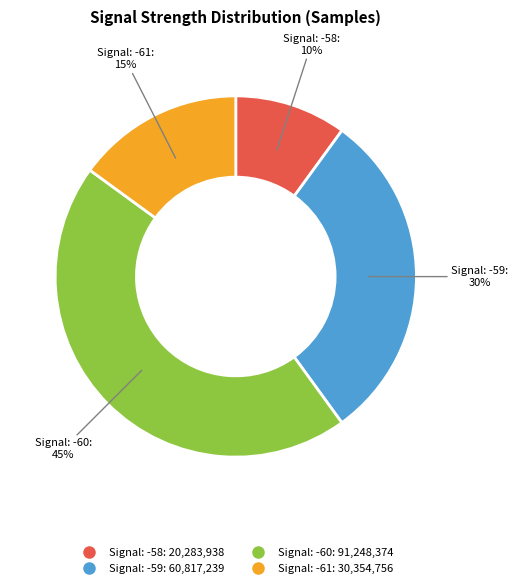

To the nearest percent, what is the difference between the largest and smallest slice percentages?

35%